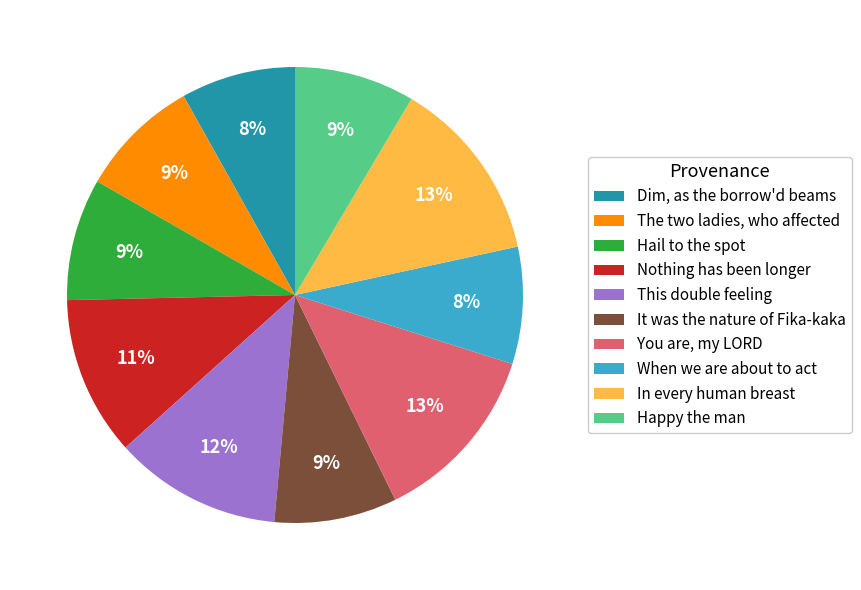

Between You are, my LORD and This double feeling, which is larger?

You are, my LORD